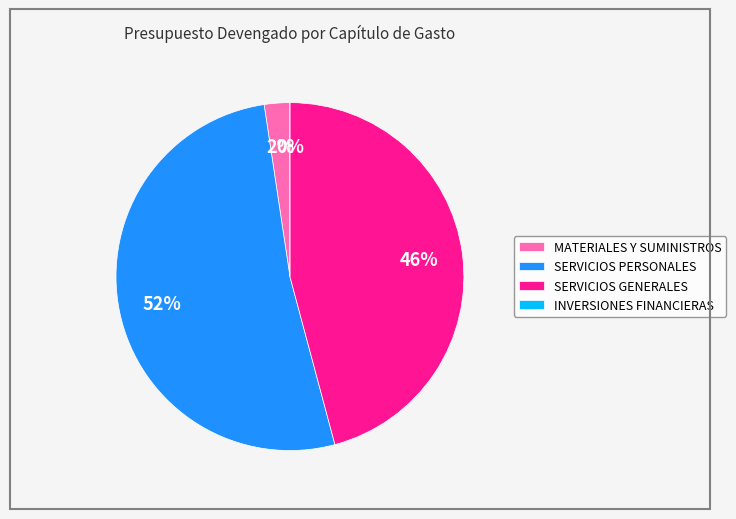

Which slice is the smallest?

INVERSIONES FINANCIERAS